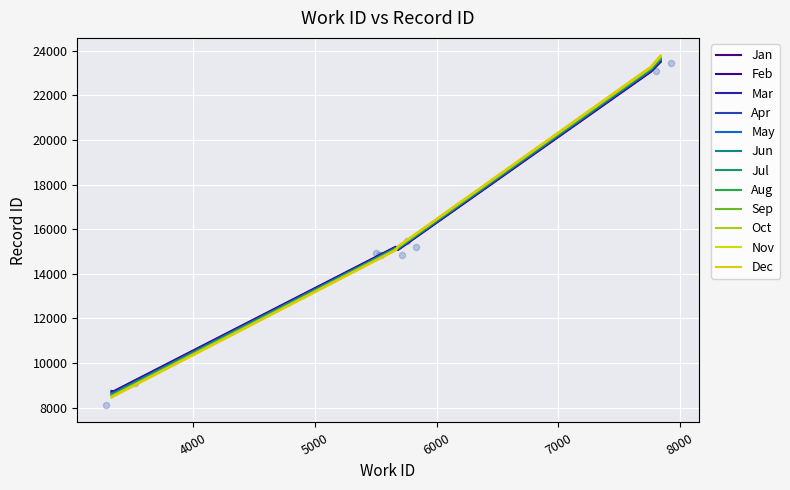

Approximately how many times larger is the value at 5663 compared to 5677?

1.0